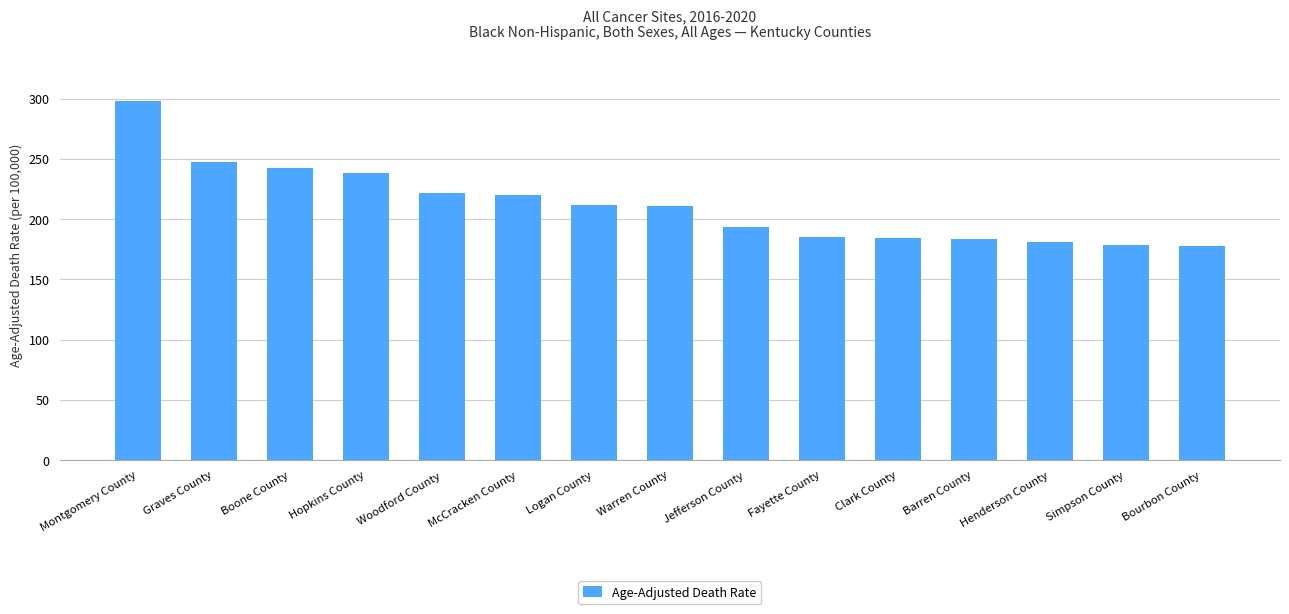

What is the average value?

211.7